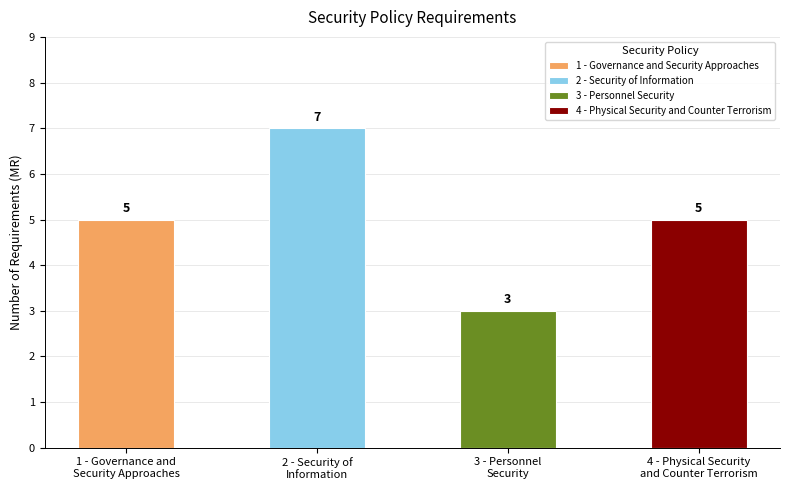

What is the ratio of the value at 2 - Security of Information to the value at 4 - Physical Security and Counter Terrorism?

1.4